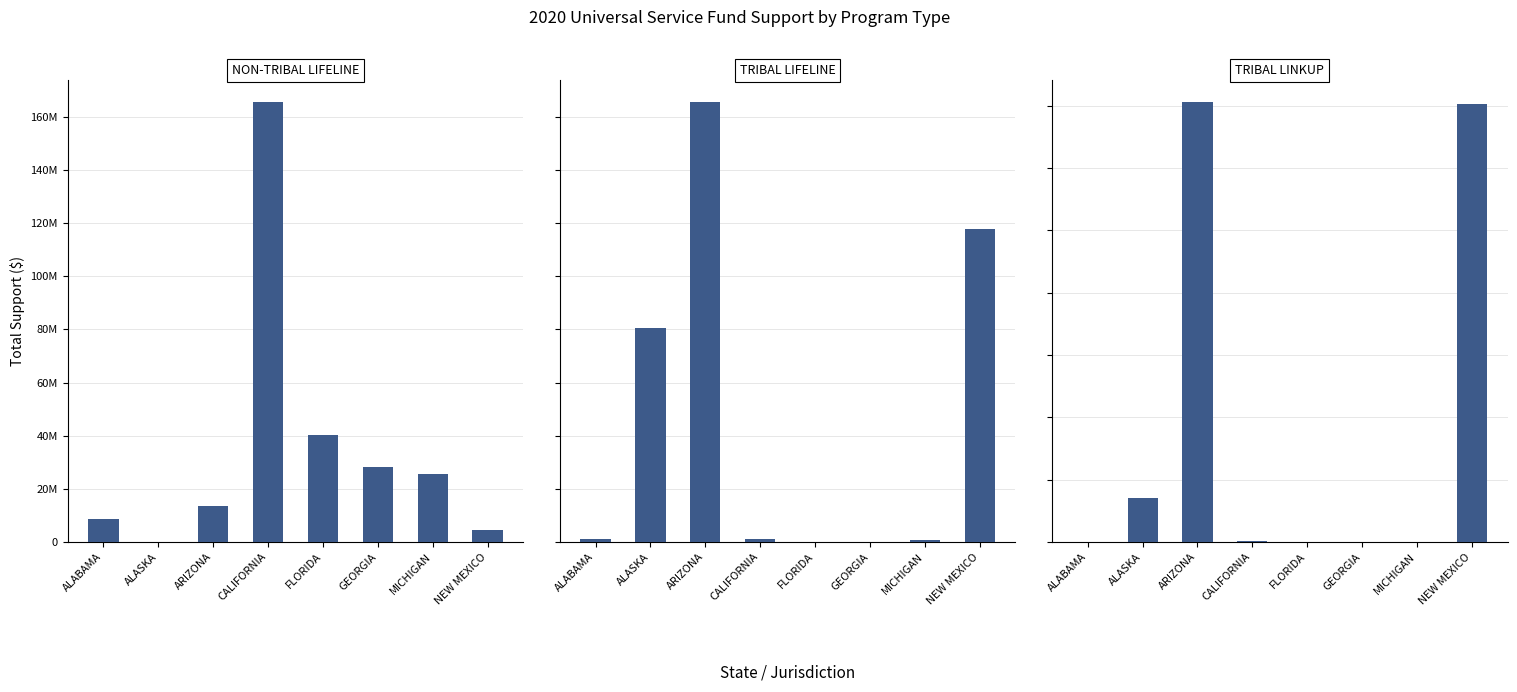

What is the sum of all NON-TRIBAL LIFELINE values?

286612832